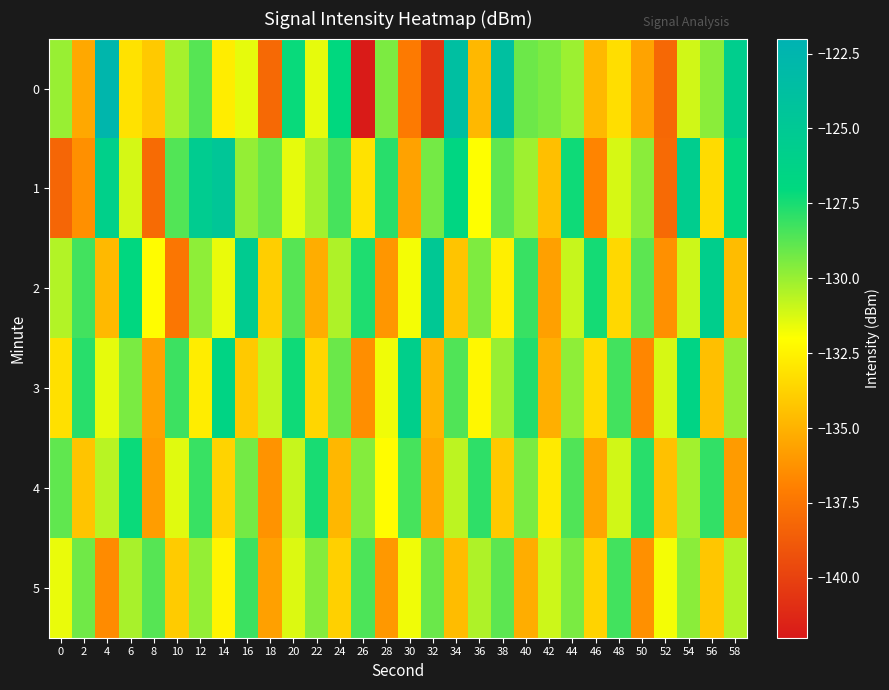

Reading left to right, extract all data points from this chart.

0: 0=-130.0	2=-135.4	4=-122.6	6=-133.1	8=-134.1	10=-130.2	12=-128.7	14=-132.7	16=-131.5	18=-138.1	20=-127.2	22=-131.5	24=-127.0	26=-141.8	28=-129.4	30=-137.2	32=-140.6	34=-123.7	36=-134.8	38=-123.8	40=-129.1	42=-129.5	44=-130.1	46=-134.8	48=-133.3	50=-135.6	52=-138.1	54=-131.1	56=-129.7	58=-125.7
1: 0=-138.2	2=-136.3	4=-126.0	6=-131.2	8=-138.0	10=-128.6	12=-125.4	14=-124.7	16=-129.9	18=-129.1	20=-131.5	22=-130.2	24=-128.4	26=-133.1	28=-127.8	30=-135.6	32=-129.3	34=-126.7	36=-132.0	38=-128.9	40=-130.1	42=-134.5	44=-127.3	46=-136.8	48=-131.2	50=-129.7	52=-138.0	54=-125.5	56=-133.4	58=-127.1
2: 0=-130.5	2=-128.3	4=-134.7	6=-126.9	8=-132.1	10=-137.4	12=-129.8	14=-131.6	16=-125.3	18=-133.9	20=-128.7	22=-135.2	24=-130.4	26=-127.6	28=-136.1	30=-131.8	32=-124.9	34=-134.3	36=-129.5	38=-132.6	40=-128.1	42=-135.7	44=-130.9	46=-127.4	48=-133.5	50=-128.8	52=-136.3	54=-131.0	56=-125.7	58=-134.6
3: 0=-133.2	2=-127.8	4=-131.5	6=-129.4	8=-135.6	10=-128.2	12=-132.7	14=-126.5	16=-134.1	18=-130.8	20=-127.3	22=-133.6	24=-129.1	26=-136.4	28=-131.7	30=-125.8	32=-134.9	34=-128.6	36=-132.3	38=-130.0	40=-127.7	42=-135.1	44=-129.8	46=-133.4	48=-128.3	50=-136.7	52=-131.2	54=-126.4	56=-134.5	58=-129.9
4: 0=-128.9	2=-134.3	4=-130.6	6=-127.2	8=-135.8	10=-131.4	12=-128.1	14=-133.7	16=-129.3	18=-136.2	20=-130.9	22=-127.5	24=-134.8	26=-129.6	28=-132.1	30=-128.4	32=-135.3	34=-130.7	36=-127.9	38=-134.1	40=-129.4	42=-132.8	44=-128.6	46=-135.5	48=-131.1	50=-127.8	52=-134.4	54=-130.2	56=-128.0	58=-135.9
5: 0=-131.6	2=-129.2	4=-136.5	6=-130.3	8=-128.7	10=-134.0	12=-129.9	14=-132.4	16=-128.2	18=-135.7	20=-131.3	22=-129.6	24=-133.8	26=-128.5	28=-136.0	30=-131.7	32=-129.1	34=-134.6	36=-130.4	38=-128.8	40=-135.2	42=-131.0	44=-129.4	46=-133.7	48=-128.3	50=-136.3	52=-131.8	54=-129.7	56=-134.2	58=-130.5